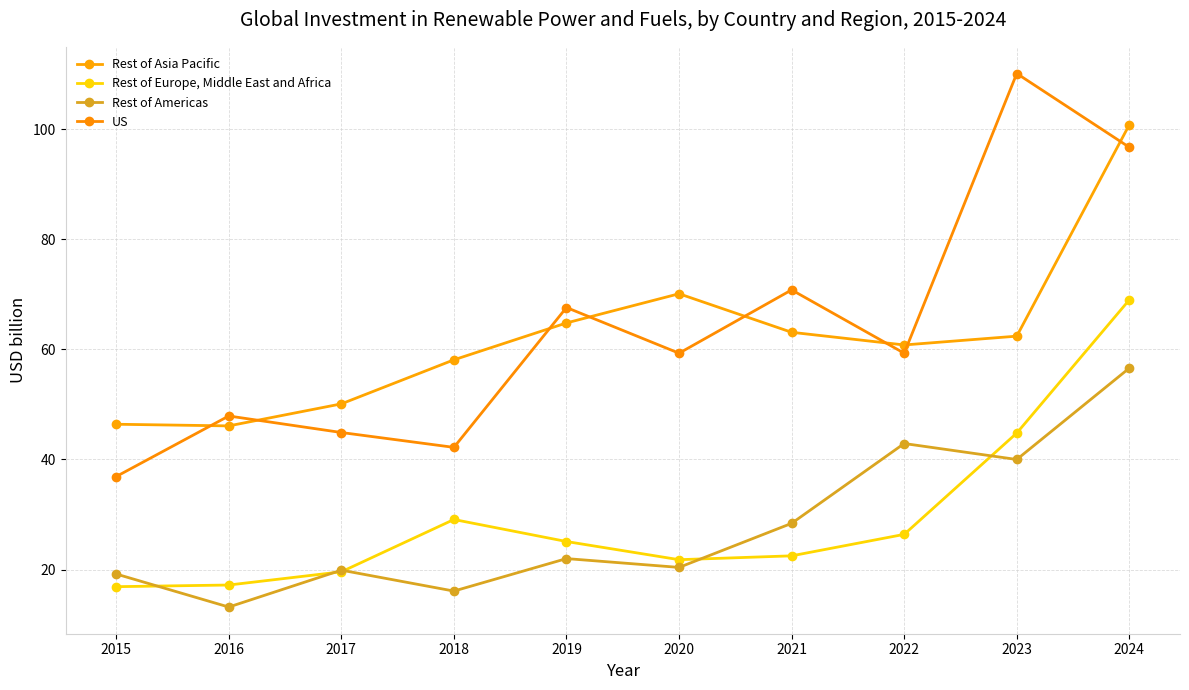

At 2022, list the series in order from largest to smallest.

Rest of Asia Pacific, US, Rest of Americas, Rest of Europe, Middle East and Africa